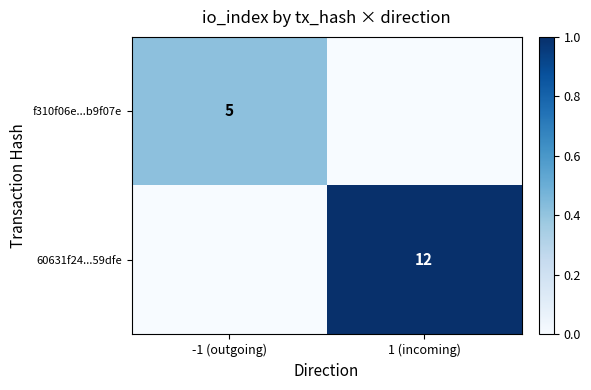

Is it true that 60631f24...59dfe equals 6 at 1 (incoming)?

False